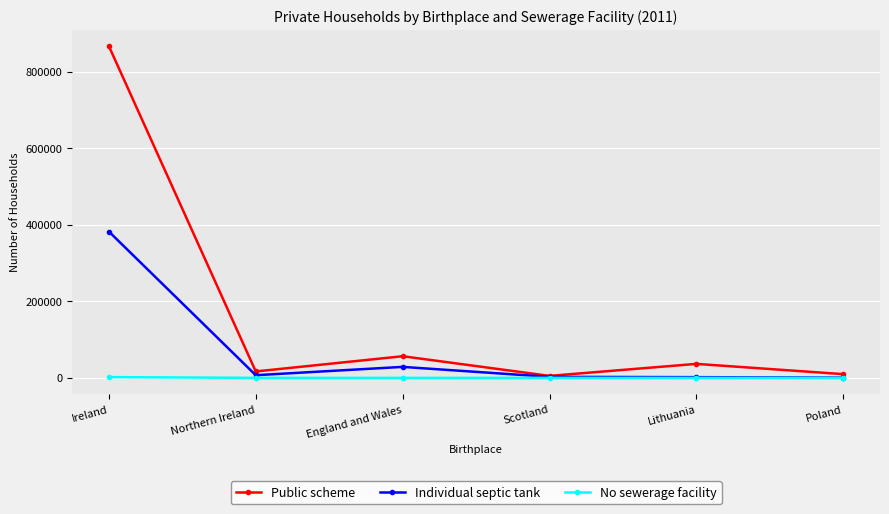

Is the value of Individual septic tank at Ireland greater than the value of Public scheme at England and Wales?

Yes